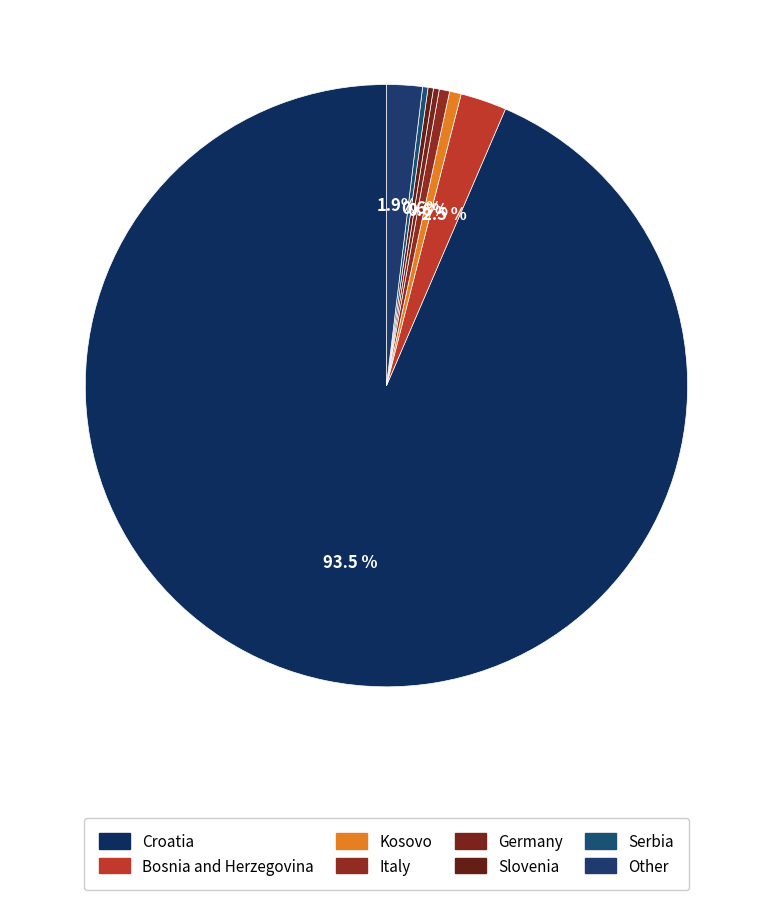

Approximately how many times larger is the value at Other compared to Serbia?

6.6